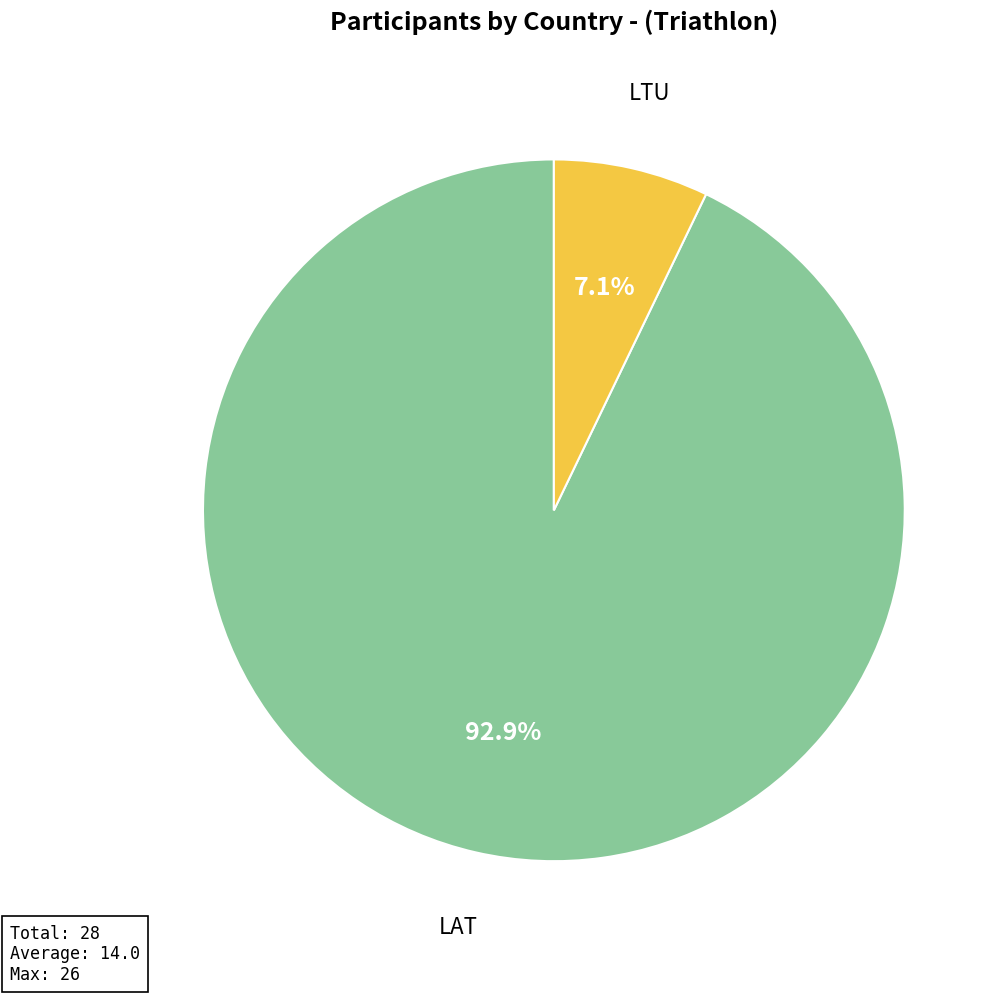

What is the ratio of the value at LTU to the value at LAT?

0.1